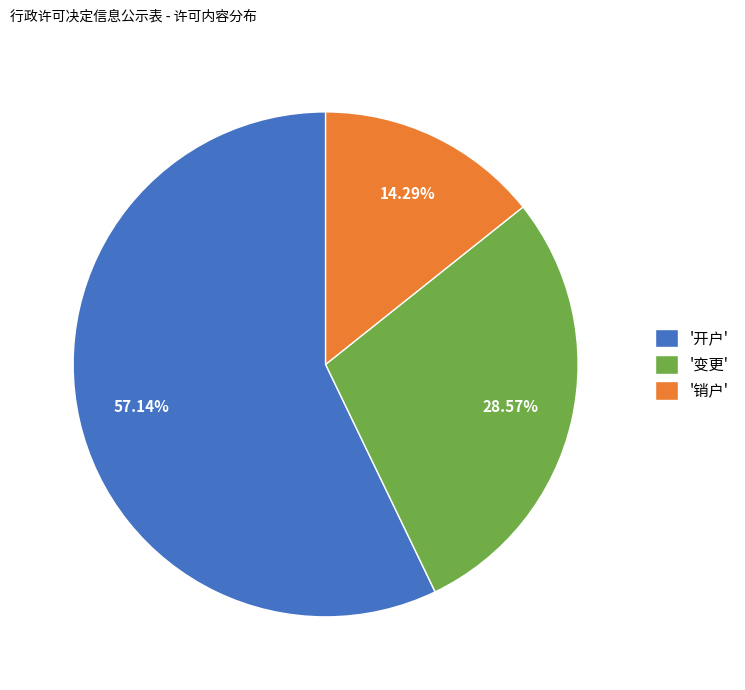

Which category accounts for the majority?

'开户'